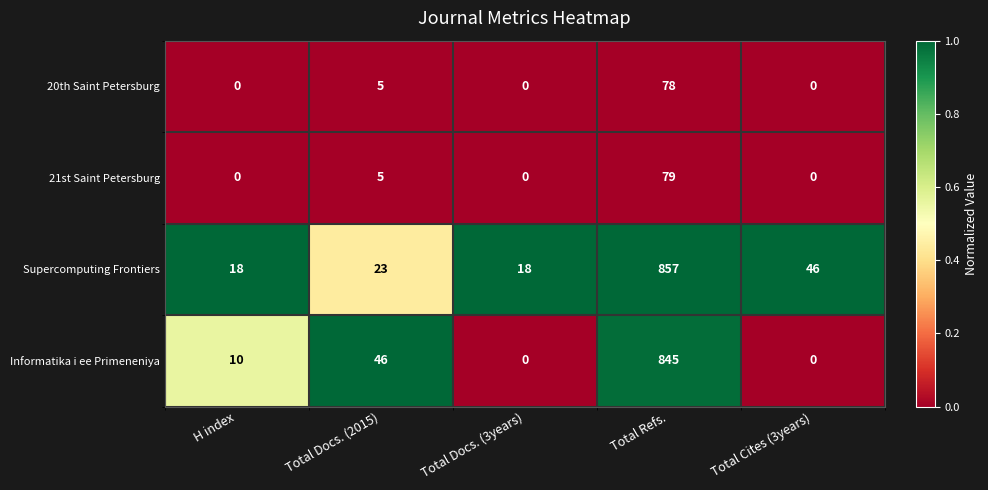

What is the total value across all series at Total Refs.?

1859